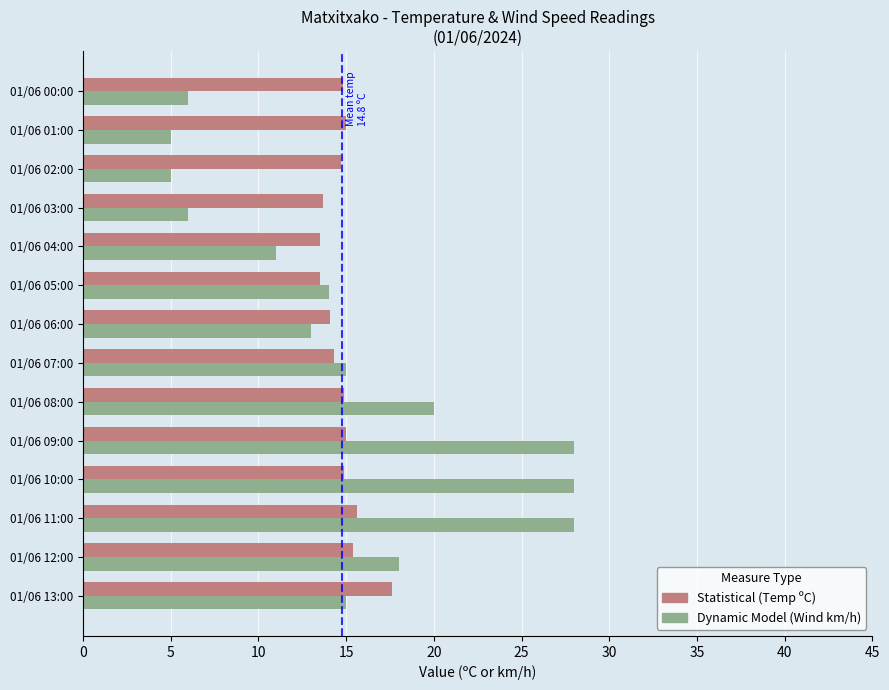

What is the spread (max minus min) of values at 01/06 02:00?

9.7